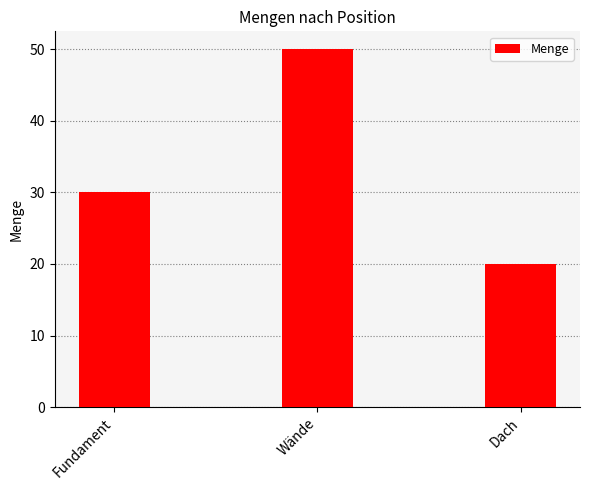

At which label is the value closest to 35?

Fundament